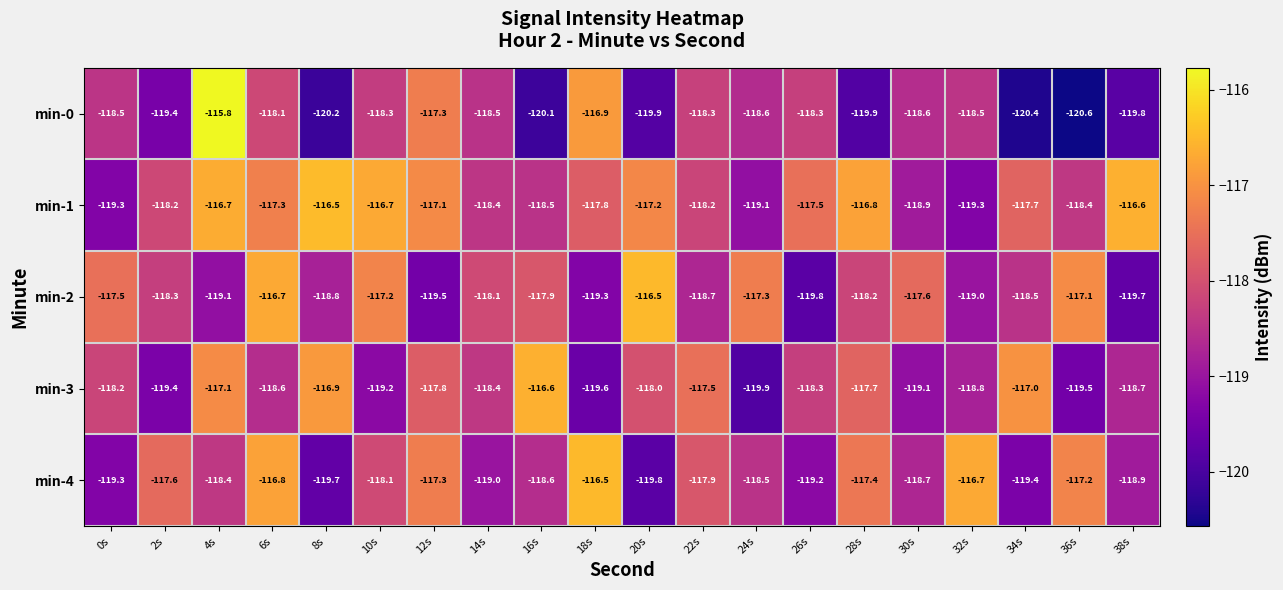

At 8s, list the series in order from smallest to largest.

min-0, min-4, min-2, min-3, min-1